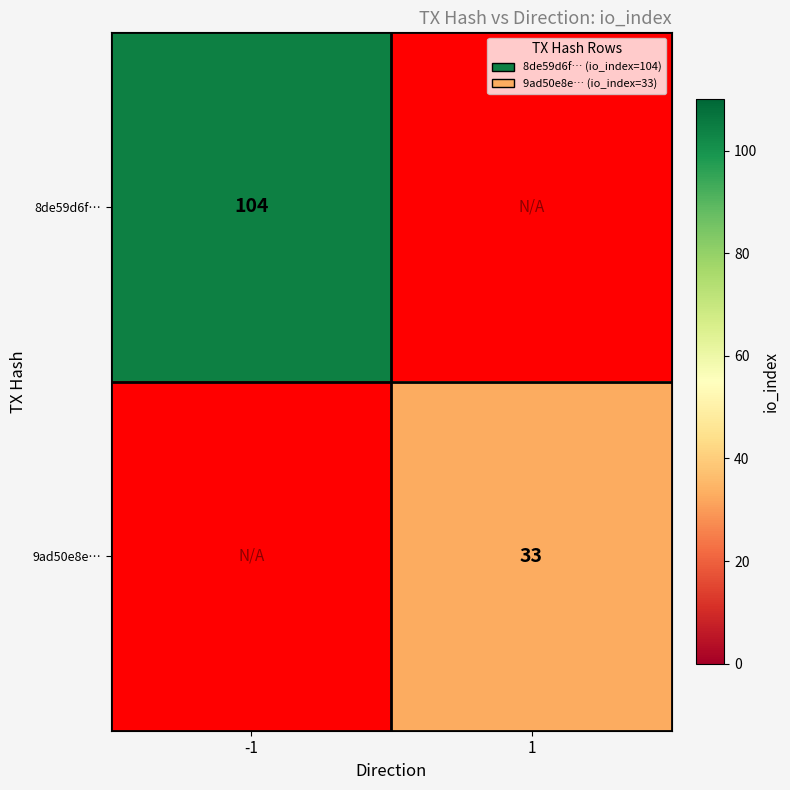

At how many categories does at least one series exceed 88?

1